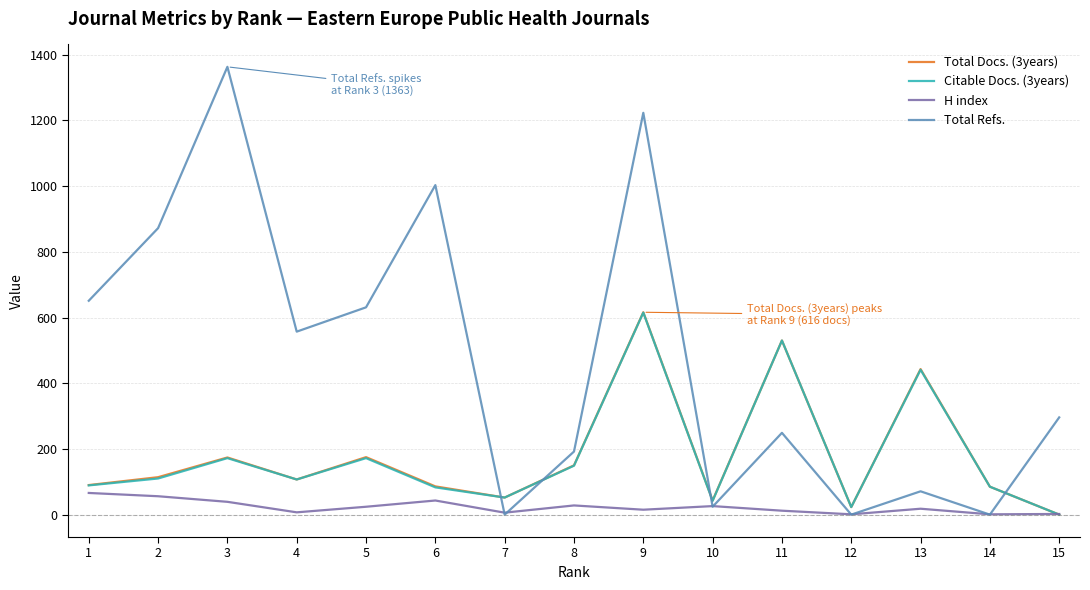

Where is the first local maximum for Total Refs.?

3